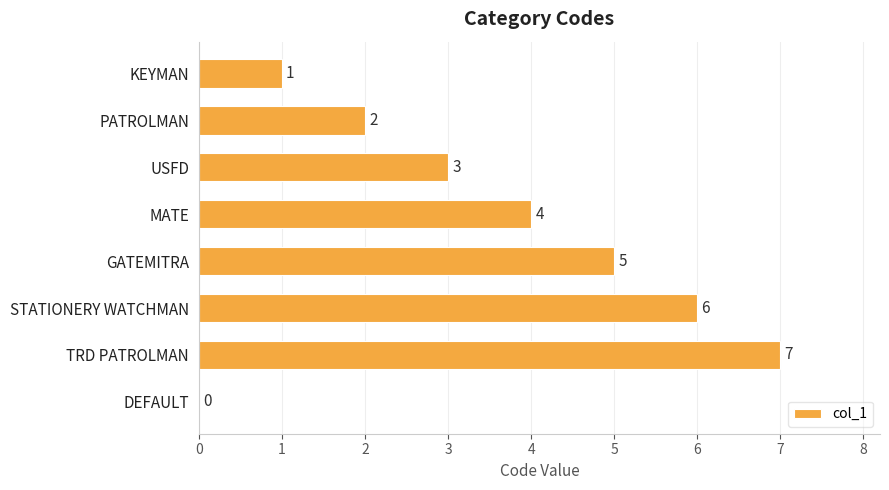

Are the bars horizontal?

Yes